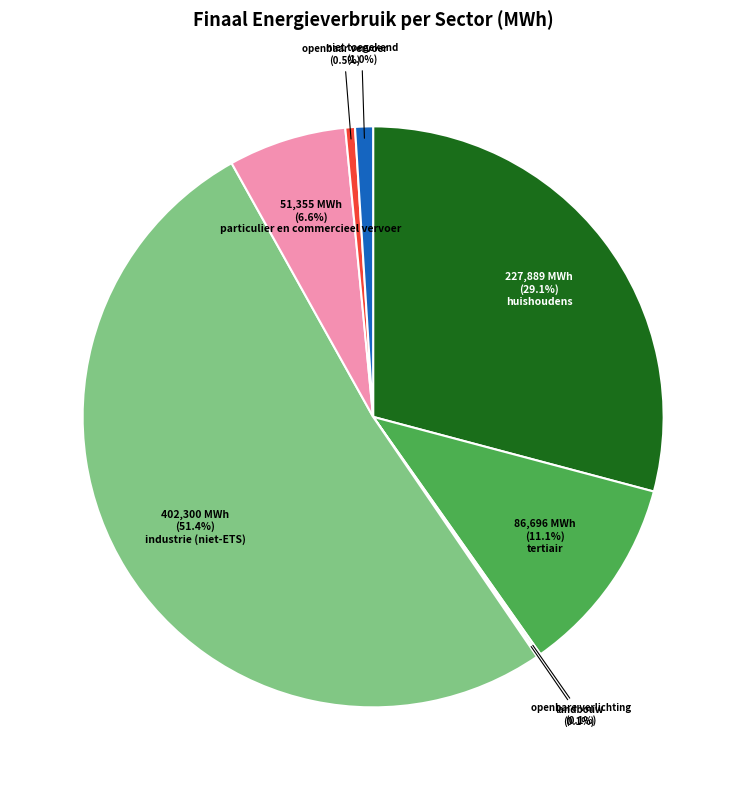

Which slice is the largest?

industrie (niet-ETS)